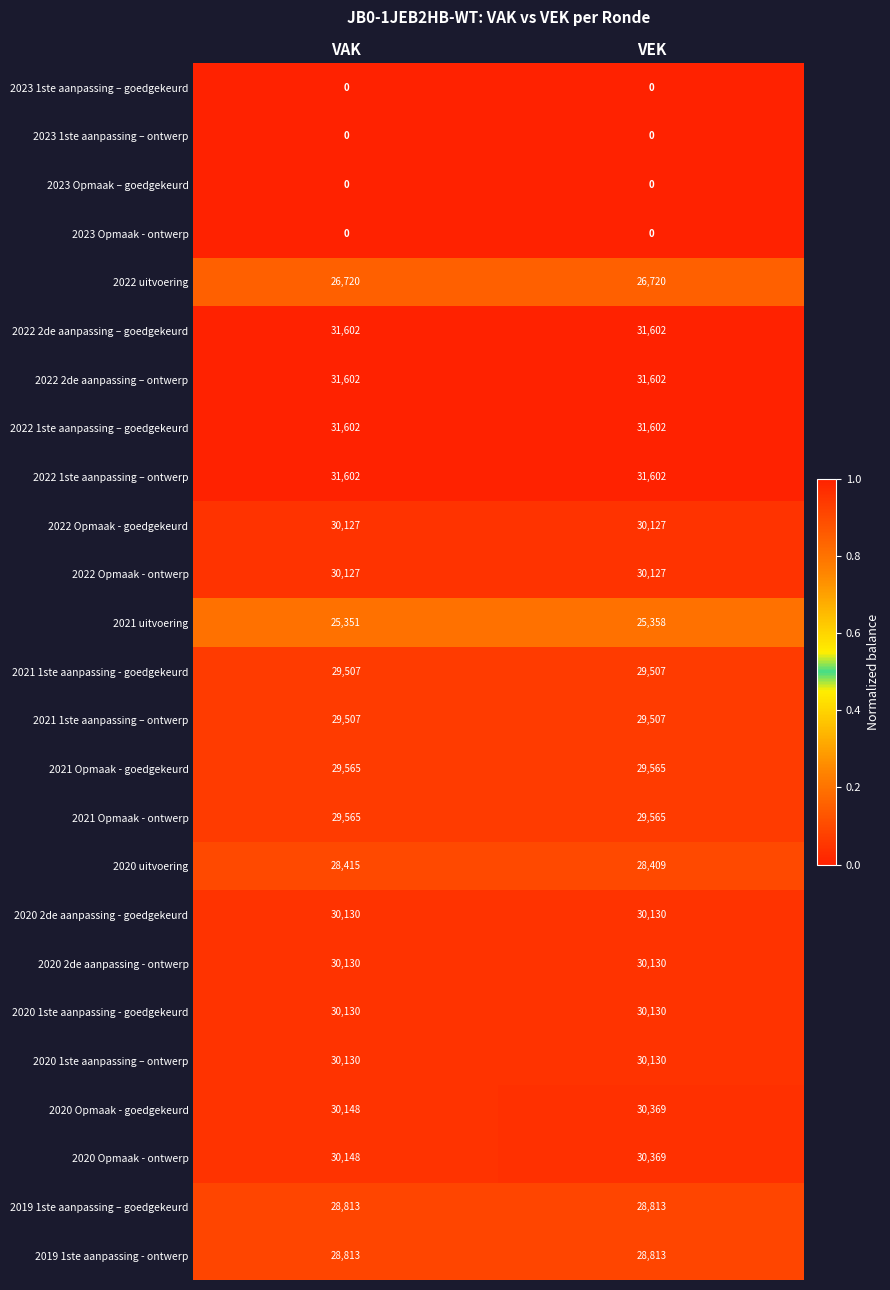

What value does the 2019 1ste aanpassing – goedgekeurd series have at VEK?

28813